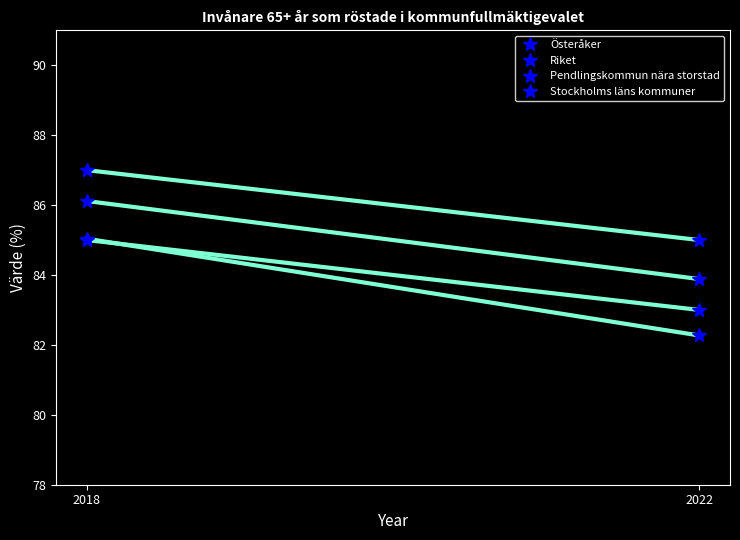

What is the value of the Österåker point at the 1st from the left?

87.0